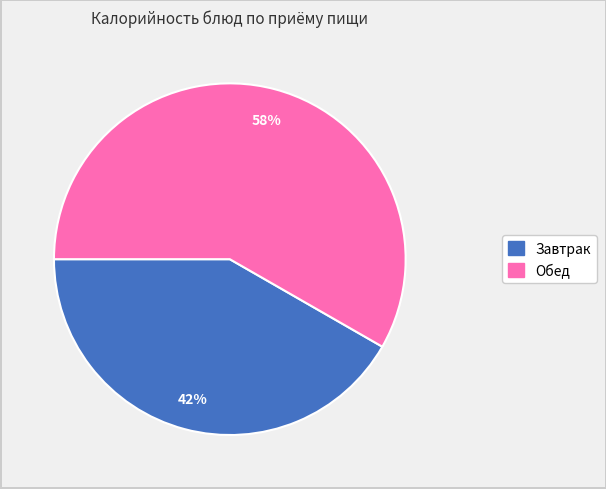

To the nearest percent, what is the average slice percentage?

50%